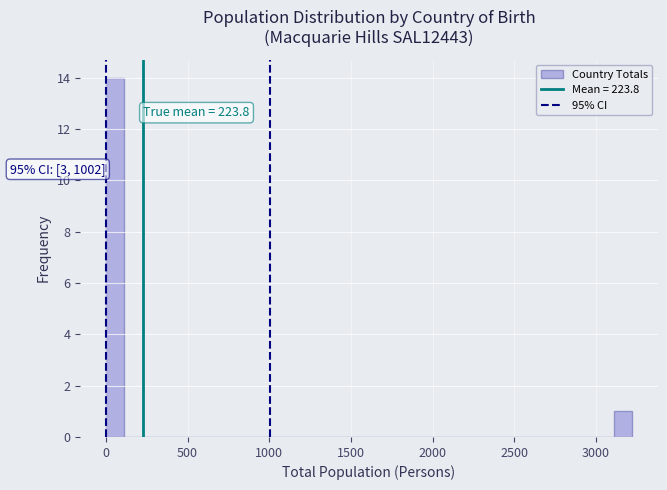

Read against the x-axis, roughly where is the centre of the tallest bar?

50